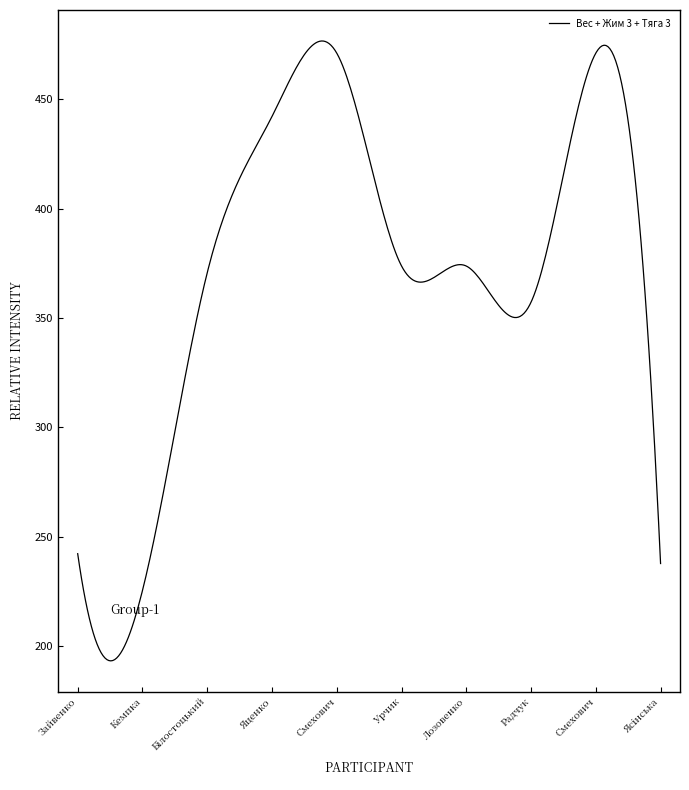

What is the maximum value shown in the chart?

476.7